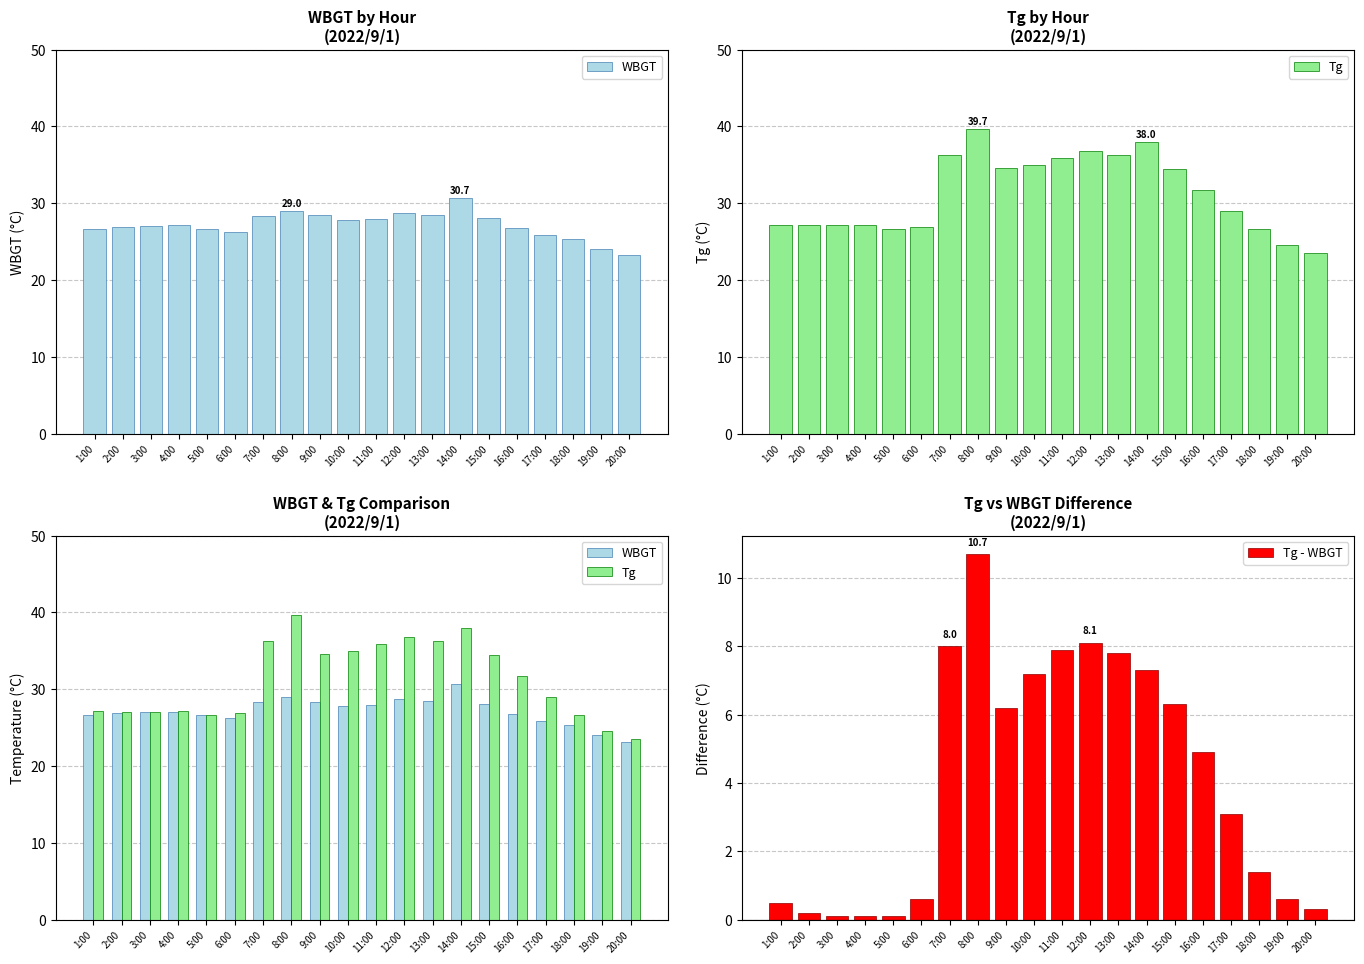

Is it true that Tg - WBGT equals 0.3 at 2:00?

False